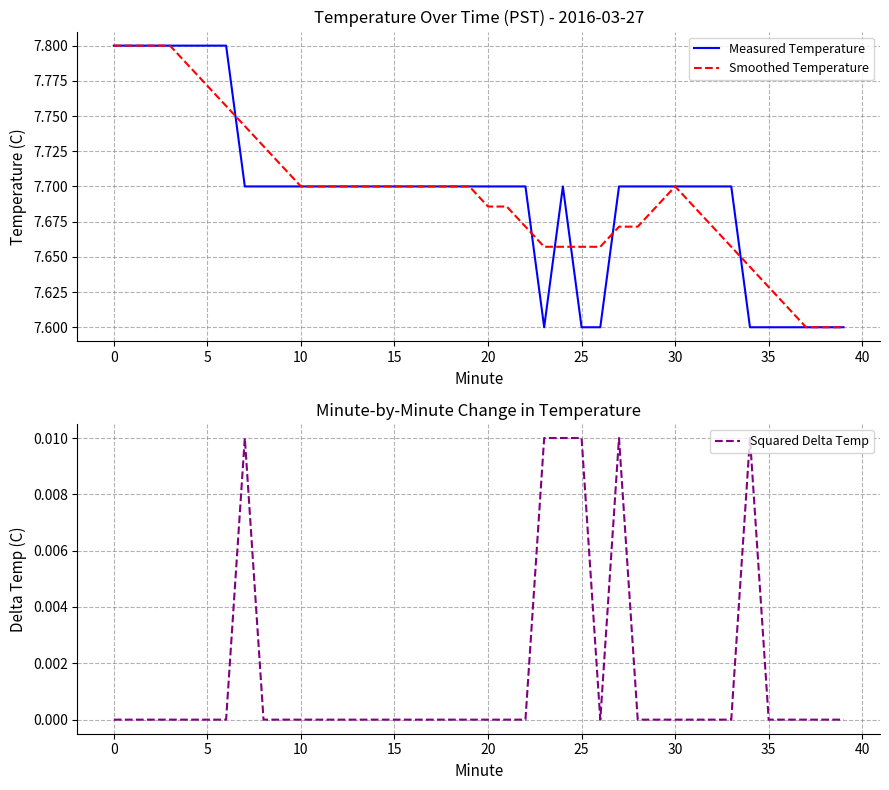

How many data points in Squared Delta Temp are above 0?

6